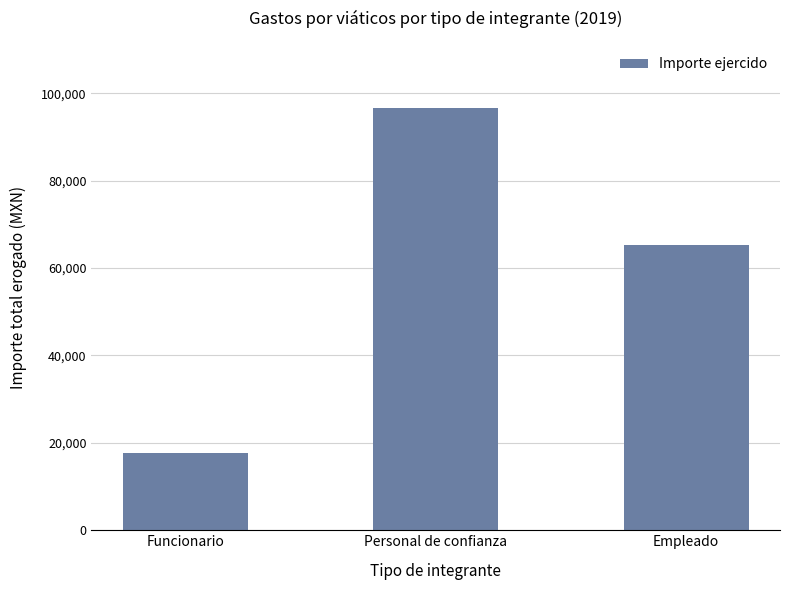

At which category does the chart reach its minimum across all series?

Funcionario